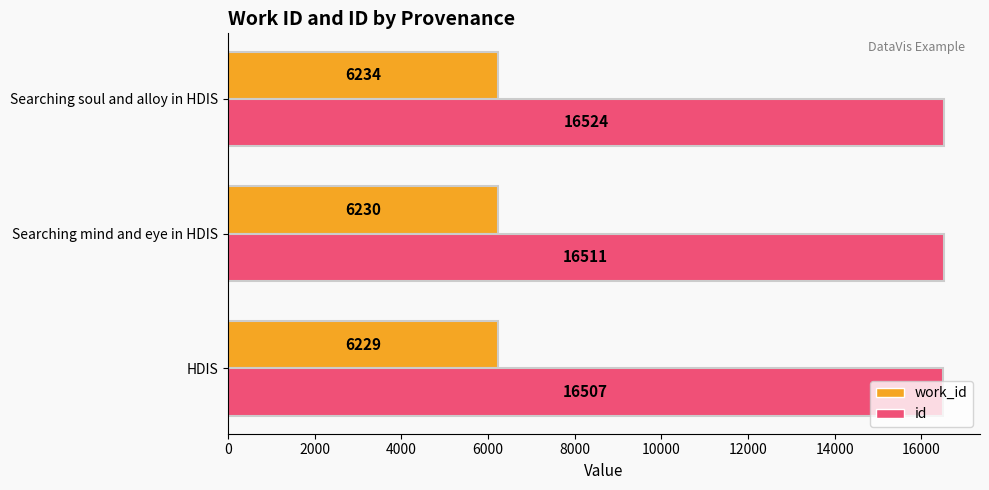

At which category is the sum across all series the highest?

Searching soul and alloy in HDIS